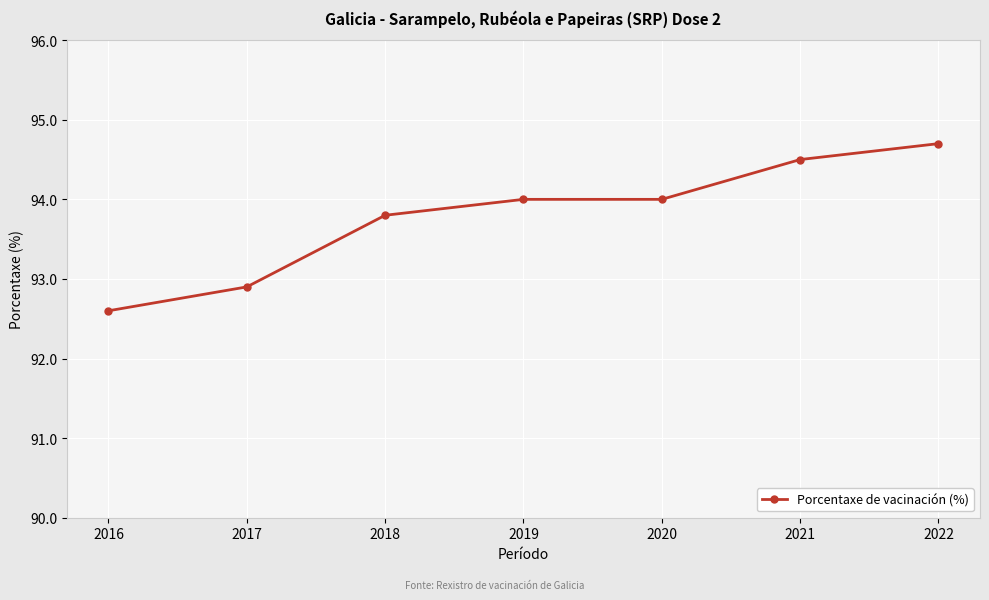

Which label corresponds to the smallest value in the chart?

2016